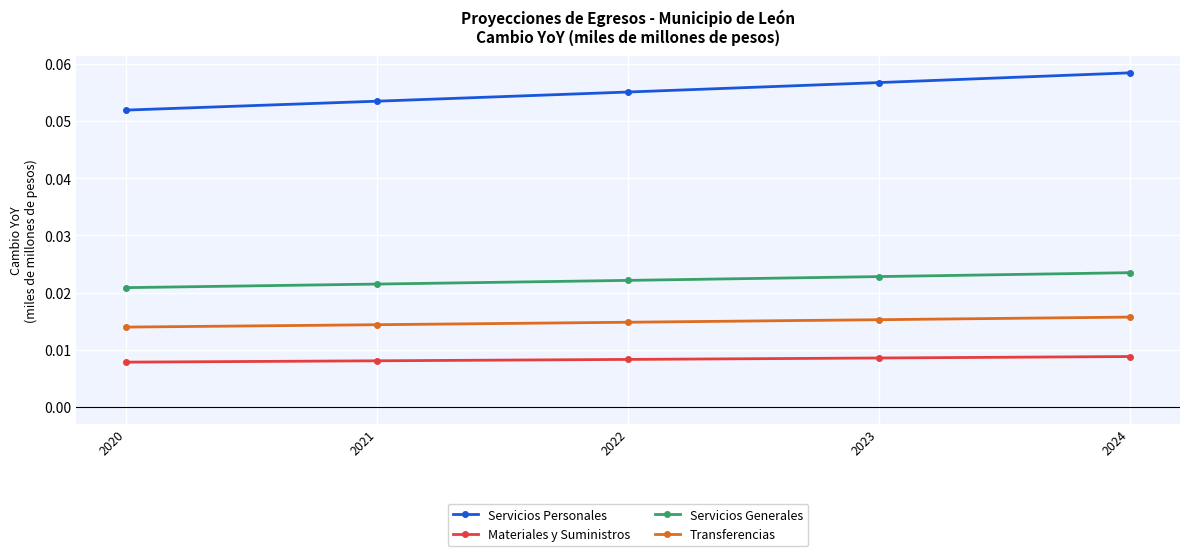

True or false: Transferencias and Servicios Personales cross at least once.

False